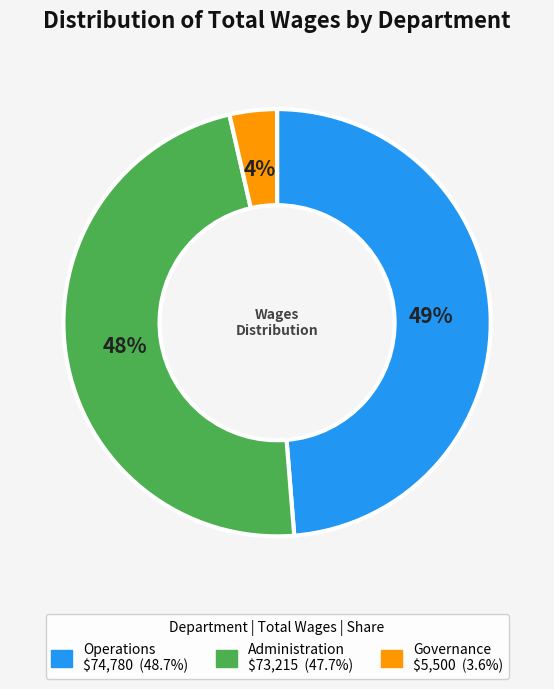

The Governance slice represents 4% of the pie. True or false?

True